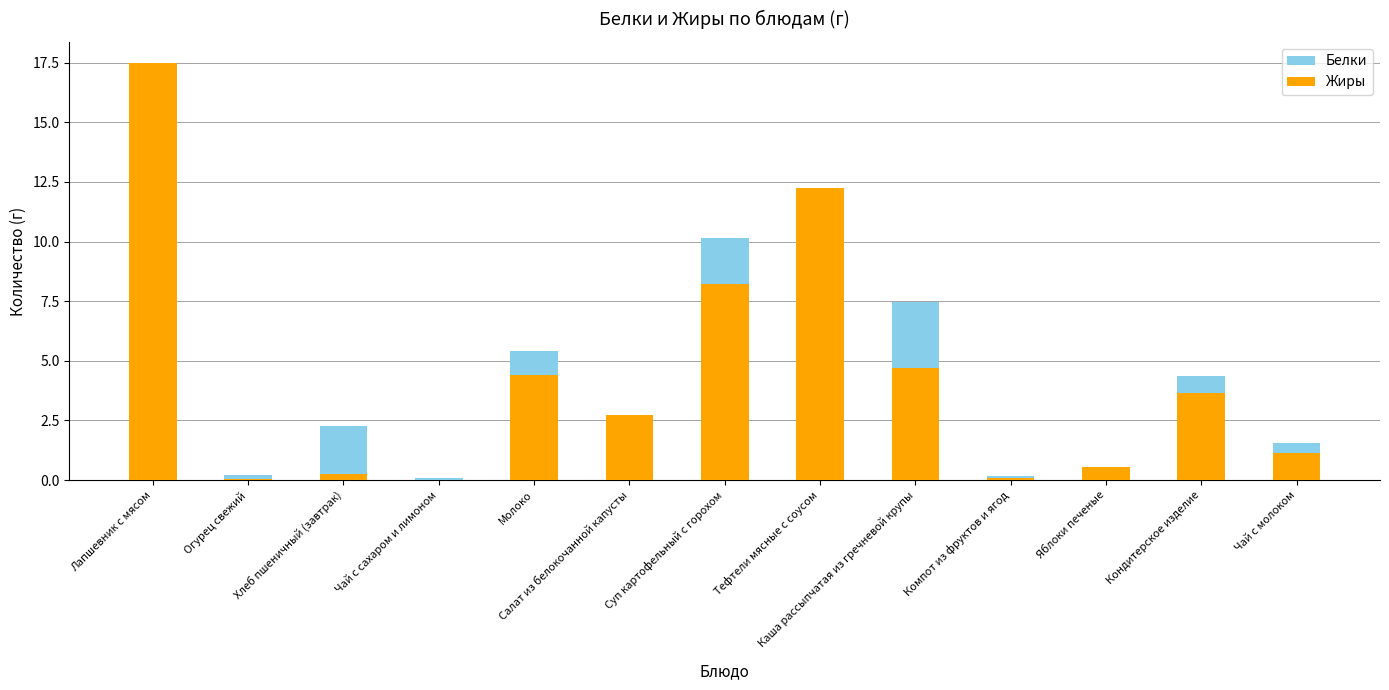

What is the label of the 6th bar from the right?

Тефтели мясные с соусом